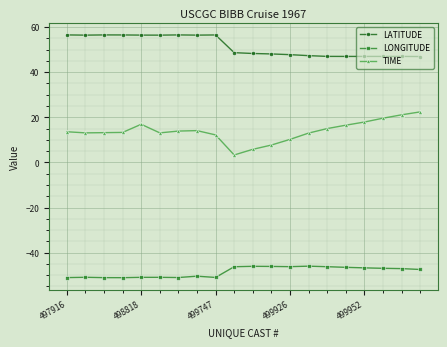

Which series has the largest total across all categories?

LATITUDE